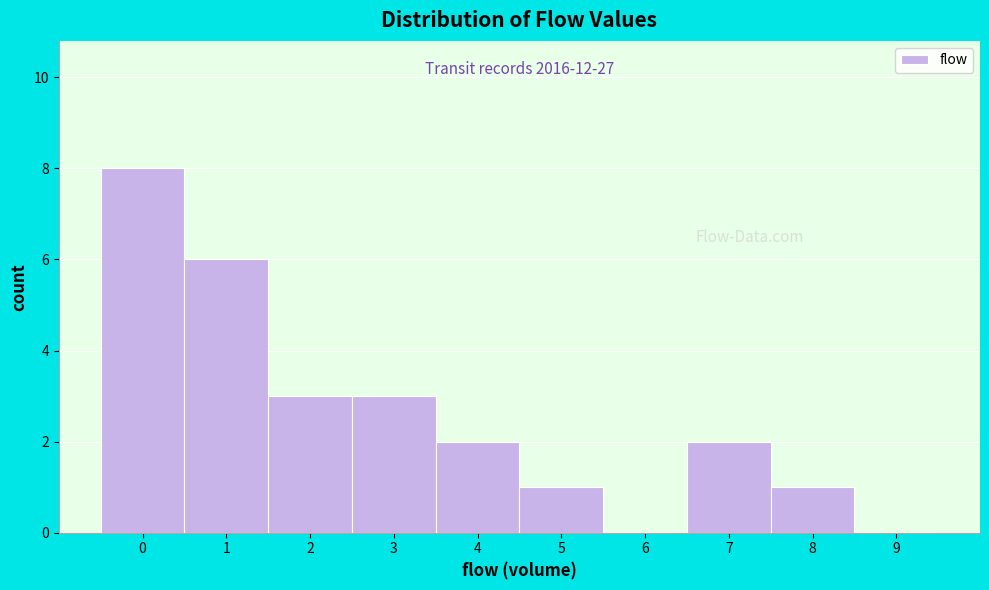

Reading left to right, transcribe all the data shown in this chart.

0=8	1=6	2=3	3=3	4=2	5=1	6=0	7=2	8=1	9=0